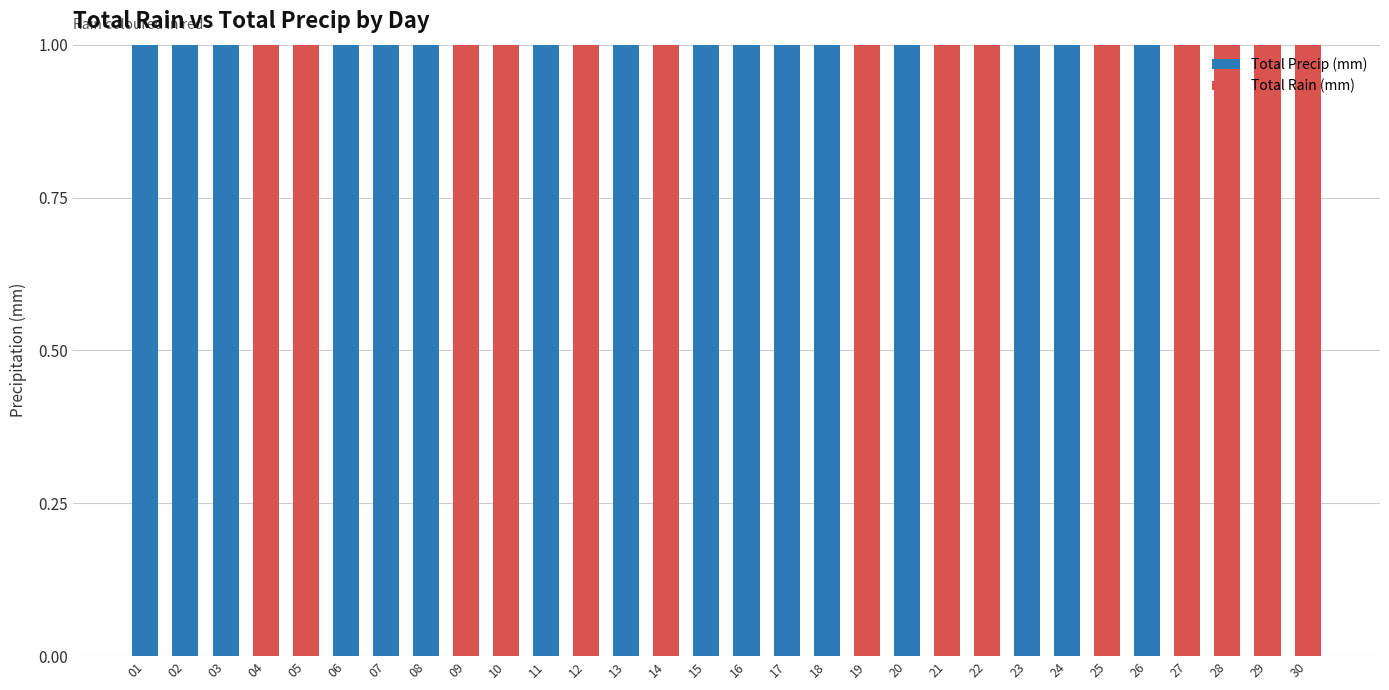

How many bars are there in total?

60